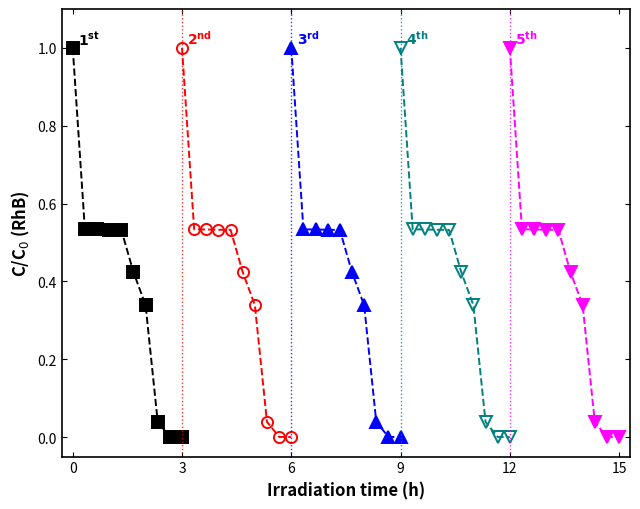

What is the average value of the 5th series?

0.4